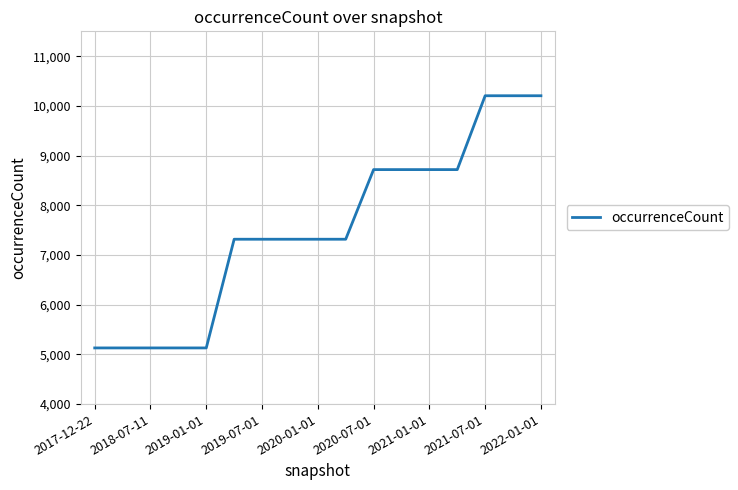

What is the difference between the maximum and minimum values?

5074